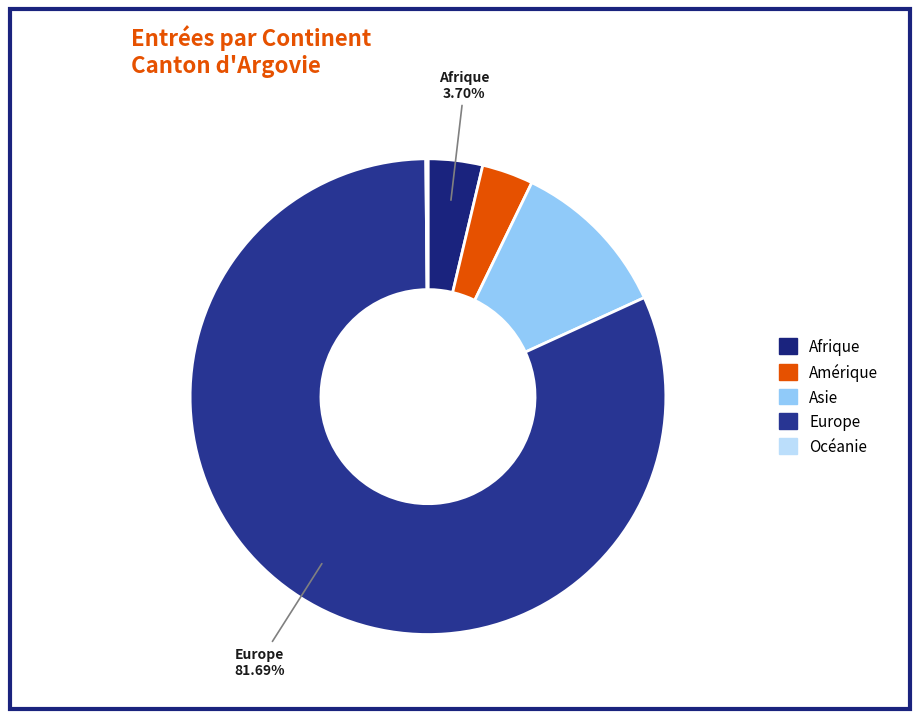

To the nearest percent, what percentage of the pie is Europe?

82%